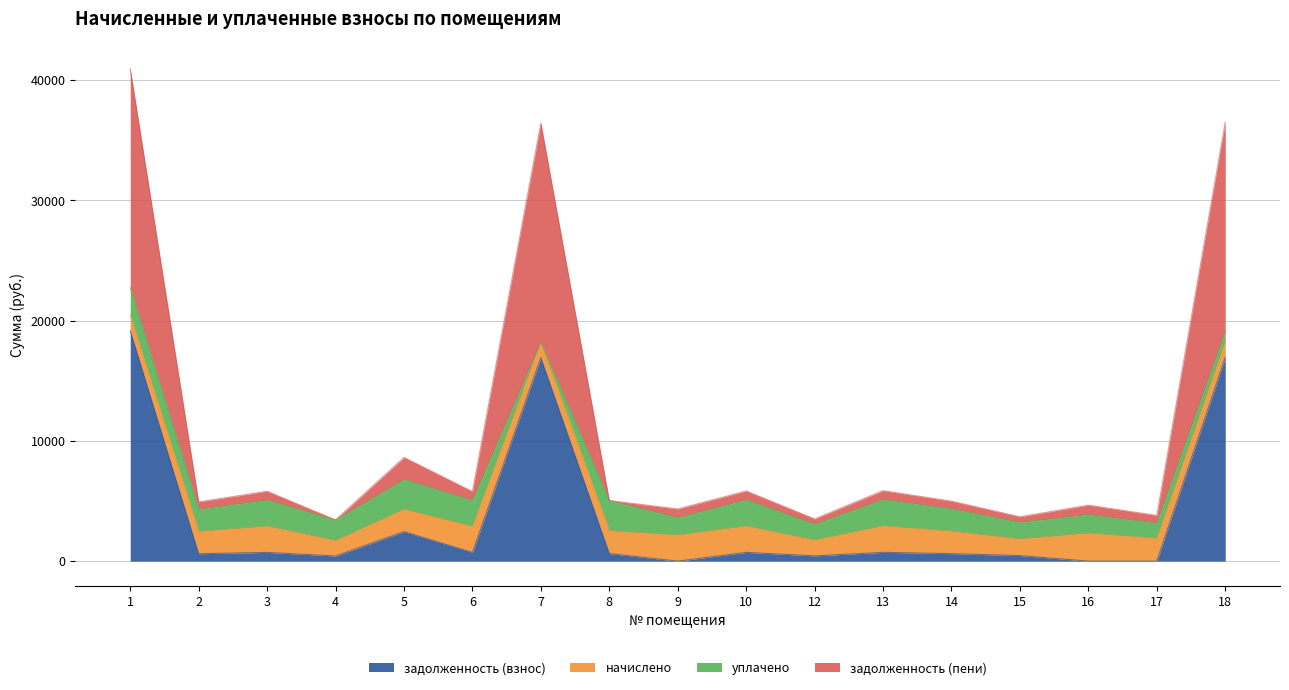

At which label does задолженность (пени) reach its peak?

1